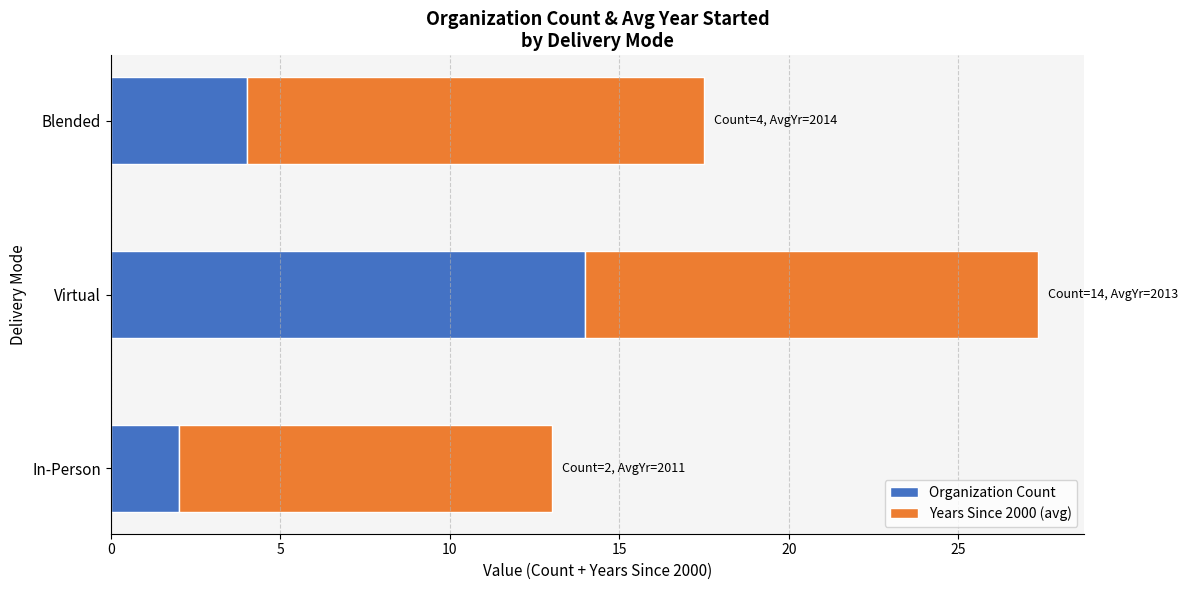

What is the sum of all Organization Count values?

20.0